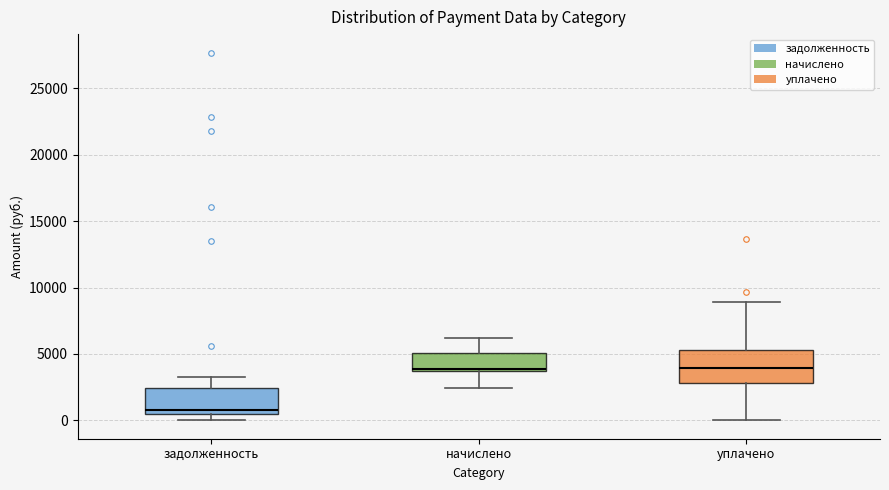

Reading left to right, transcribe this box plot: for each box, give where its median line is, the range the box spans, and where its two whiskers end, as read against the y-axis. The values are not printed on the chart, so give them approximately, as read against the axis.

задолженность: median 1000, box 500 to 2500, whiskers 0 to 3000
начислено: median 4000, box 3500 to 5000, whiskers 2500 to 6000
уплачено: median 4000, box 3000 to 5500, whiskers 0 to 9000